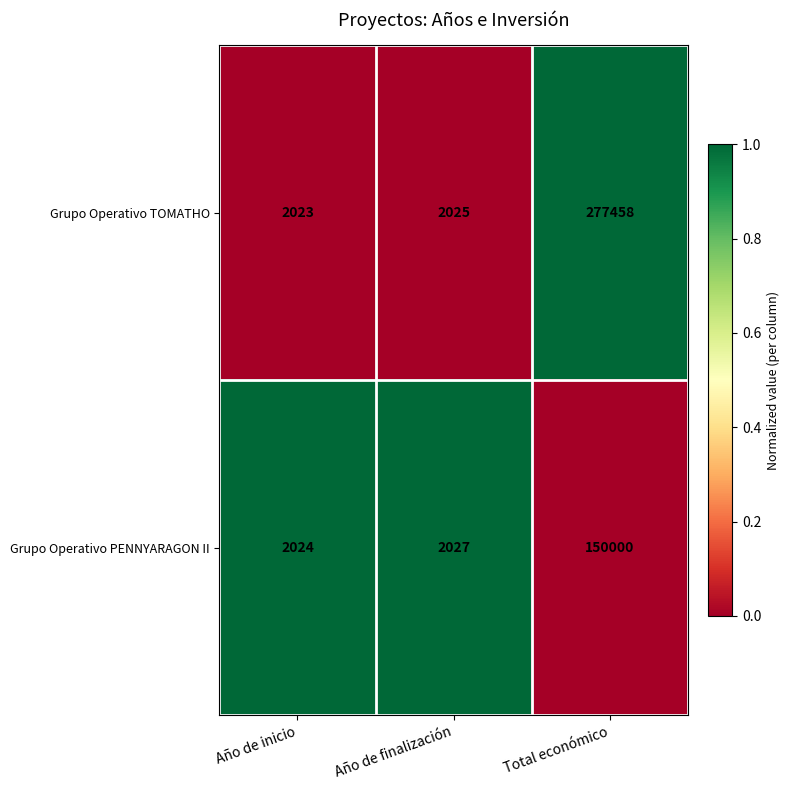

What is the sum of all Grupo Operativo PENNYARAGON II values?

154051